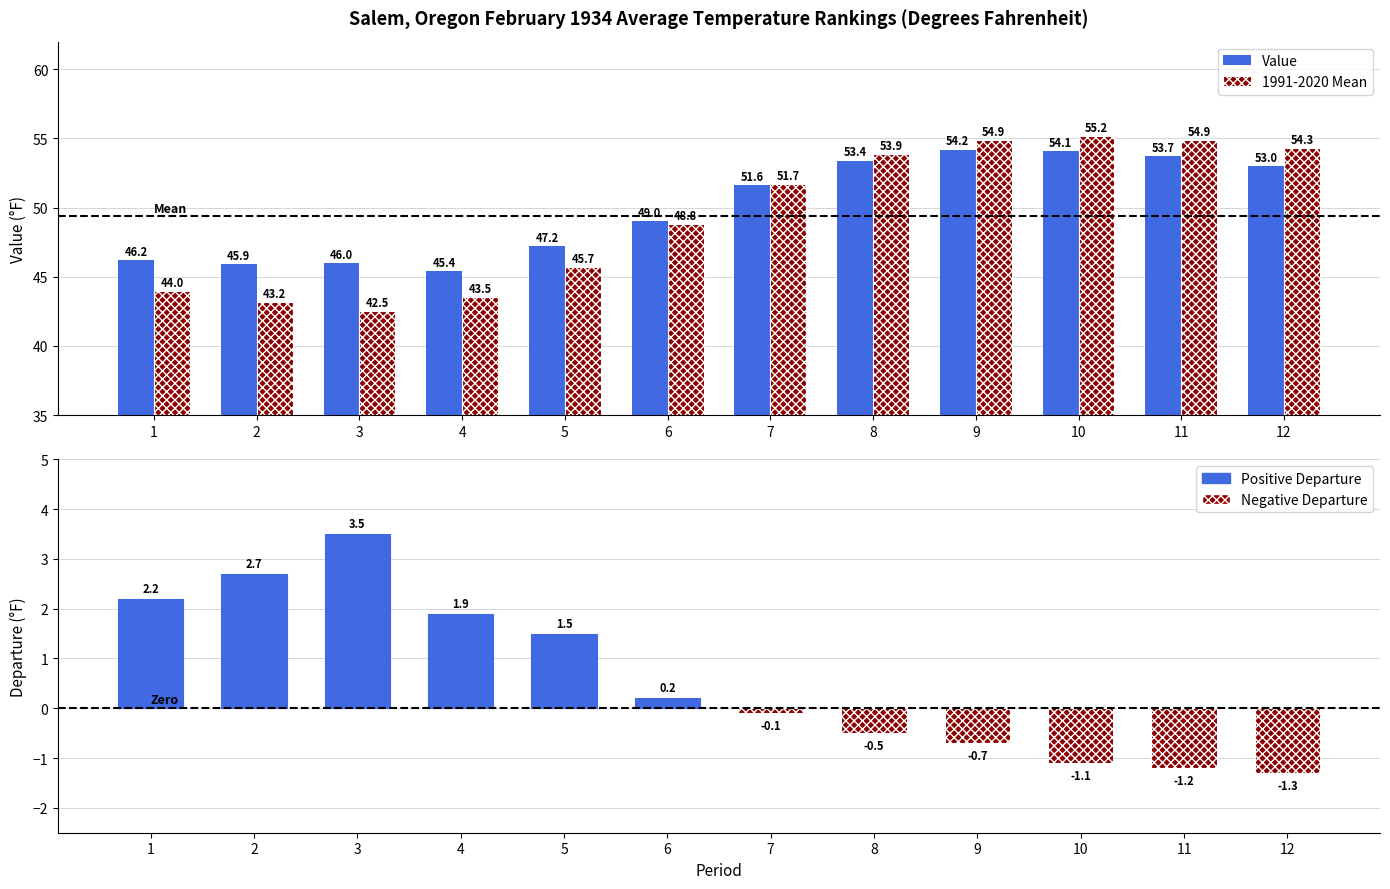

Which has a higher value, 6 or 12?

12